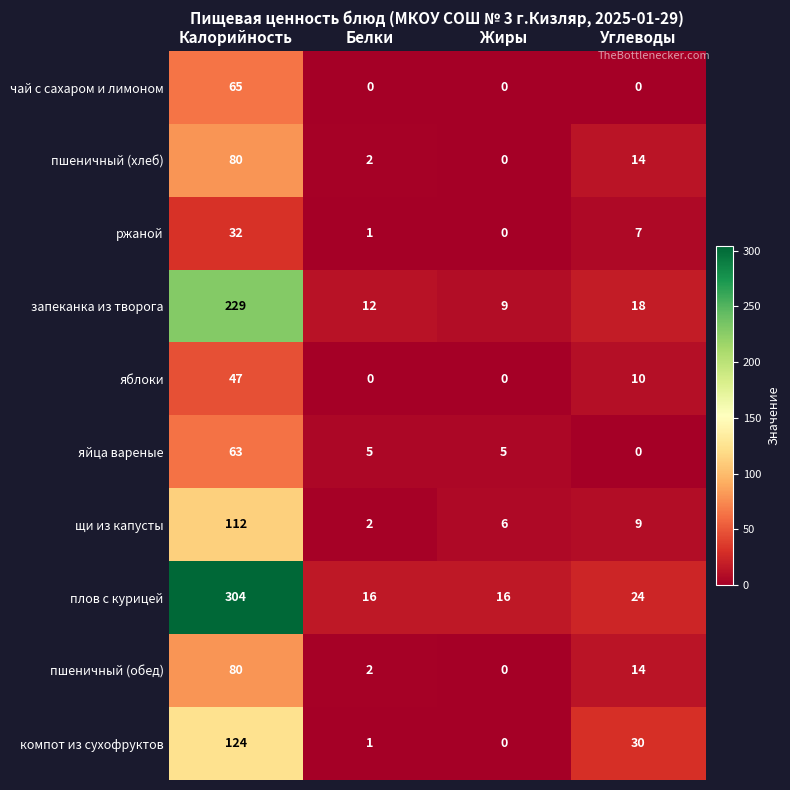

At which label does запеканка из творога first exceed 18?

Калорийность